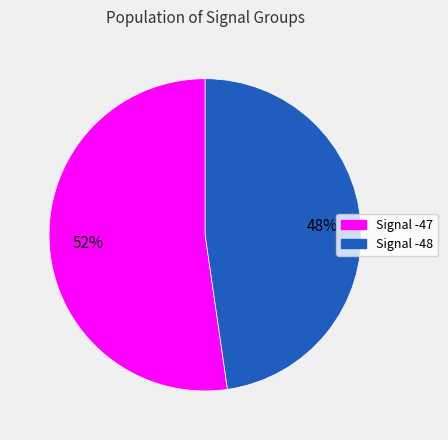

To the nearest percent, what is the average slice percentage?

50%